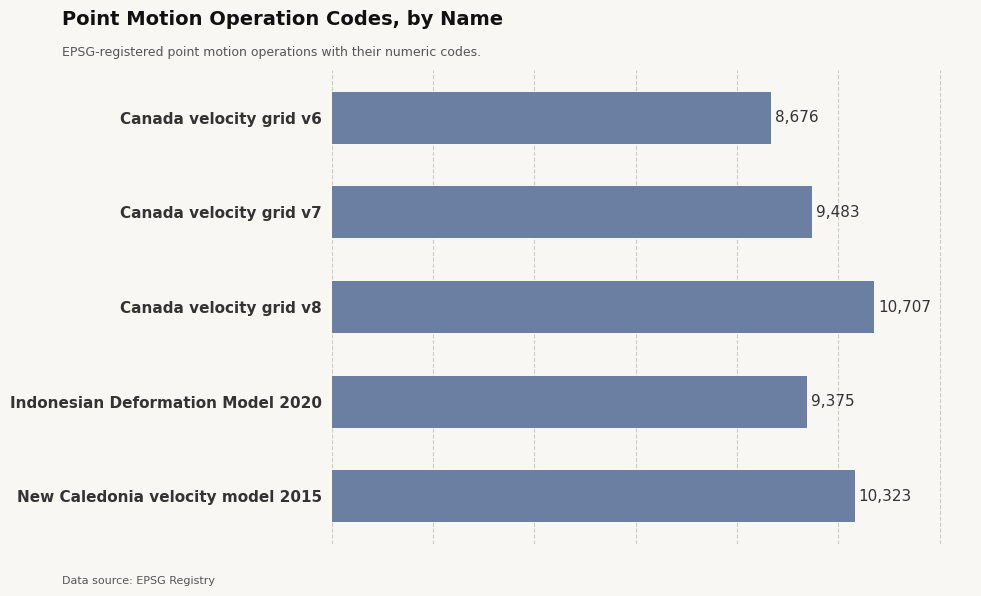

What is the sum of all values?

48564